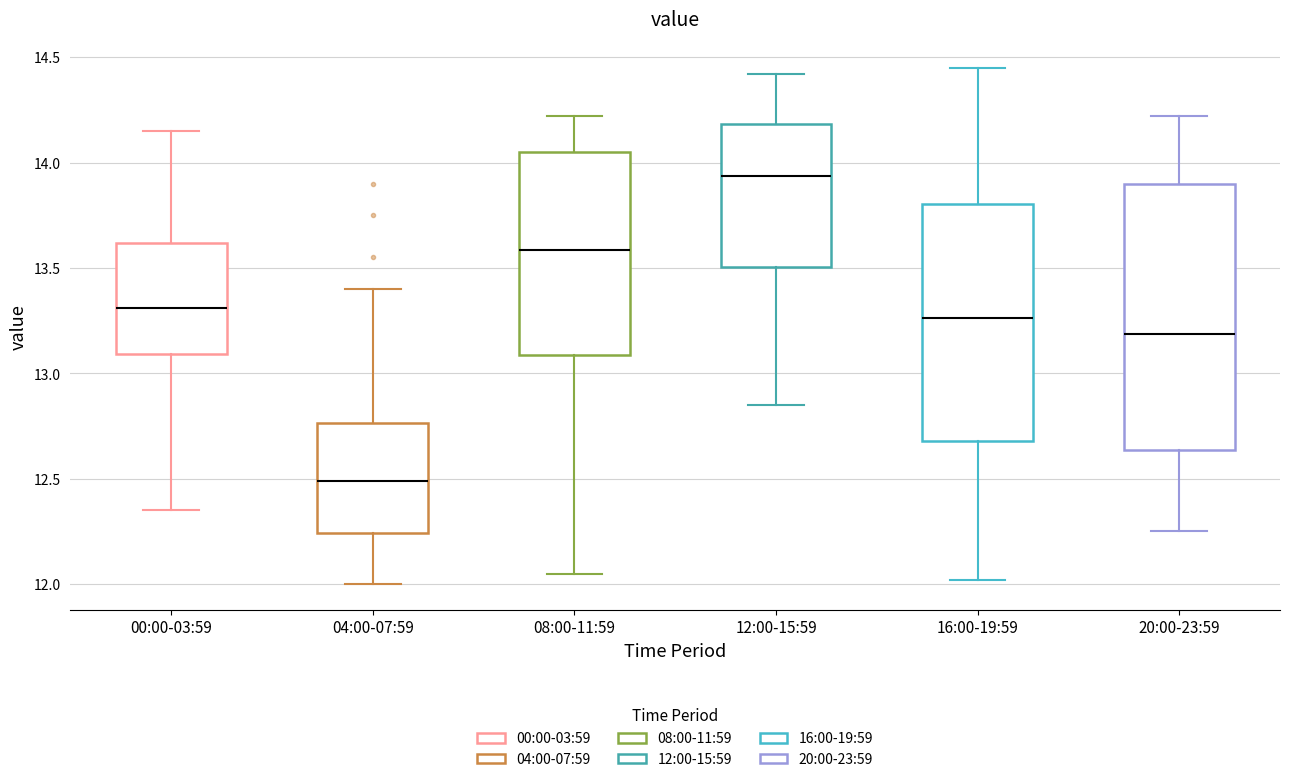

Reading left to right, read every box against the y-axis: the position of its median line, the range the box covers, and the ends of its whiskers. The values are not printed on the chart, so give them approximately, as read against the axis.

00:00-03:59: median 13.30, box 13.10 to 13.60, whiskers 12.35 to 14.15
04:00-07:59: median 12.50, box 12.25 to 12.75, whiskers 12.00 to 13.40
08:00-11:59: median 13.60, box 13.10 to 14.05, whiskers 12.05 to 14.20
12:00-15:59: median 13.95, box 13.50 to 14.20, whiskers 12.85 to 14.40
16:00-19:59: median 13.25, box 12.70 to 13.80, whiskers 12.00 to 14.45
20:00-23:59: median 13.20, box 12.65 to 13.90, whiskers 12.25 to 14.20